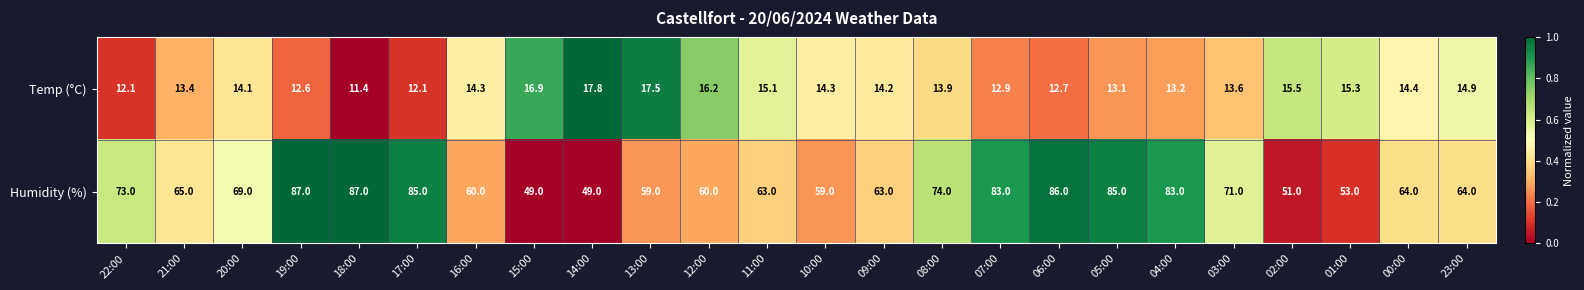

What is the maximum value shown in the chart?

87.0